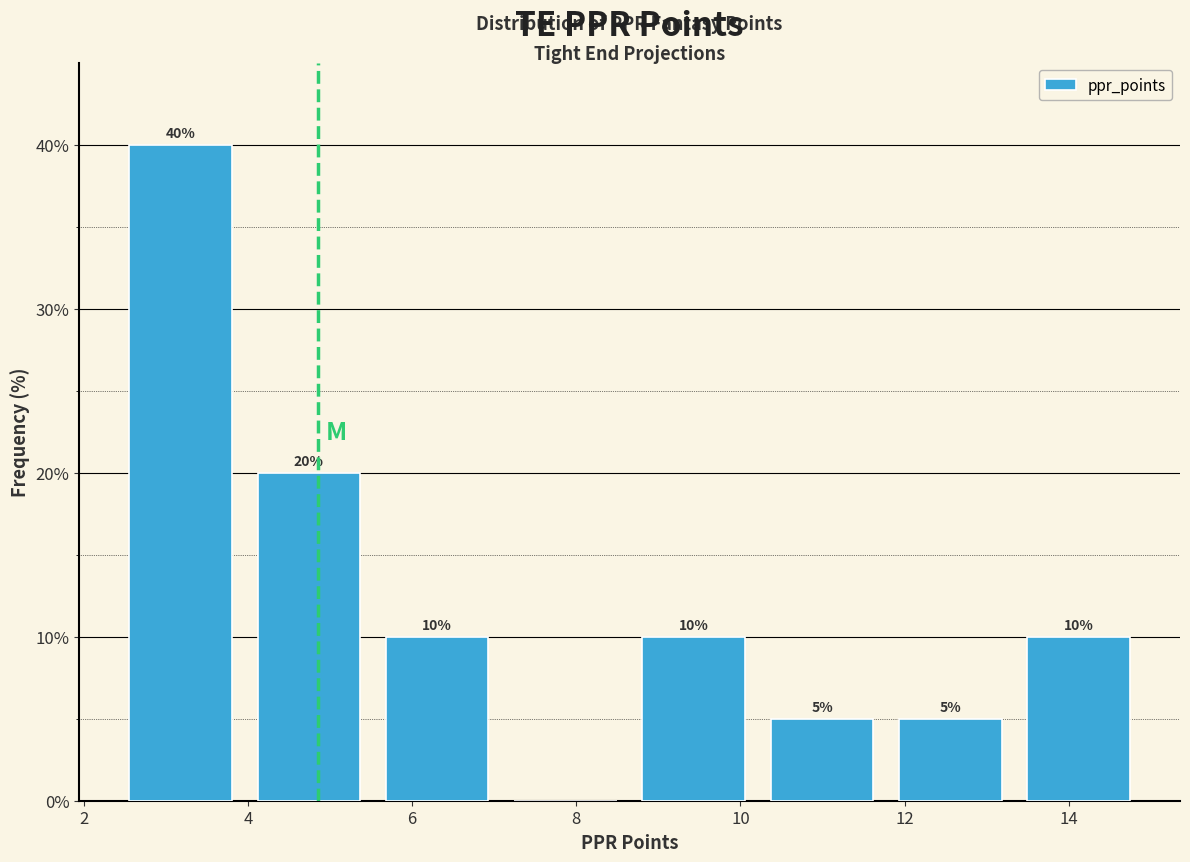

Over which range of the x-axis is the bar tallest?

2.4 to 4.0